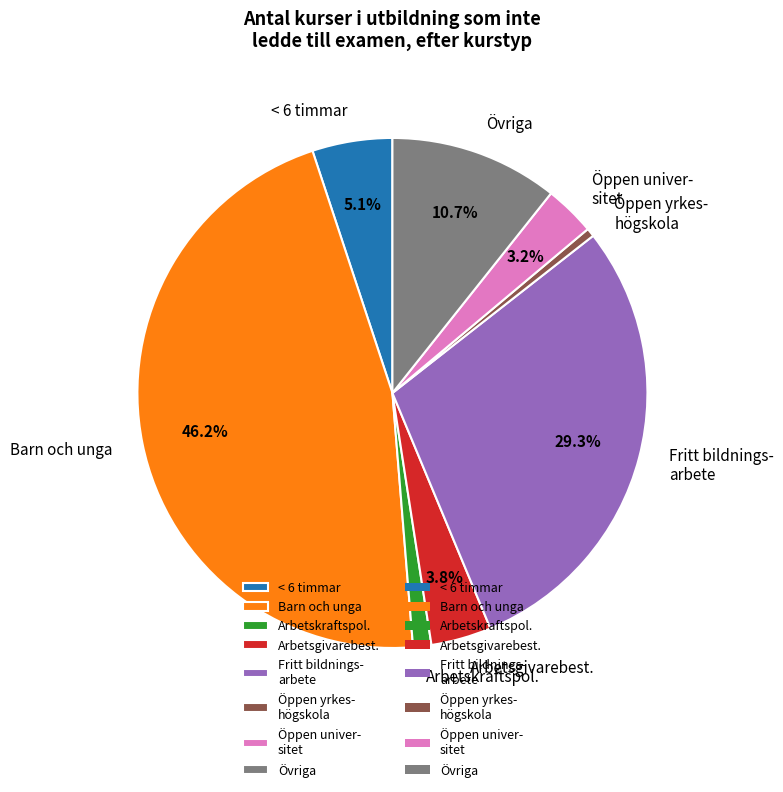

Combined, do Arbetsgivarebest. and Öppen univer- sitet account for over 50%?

No